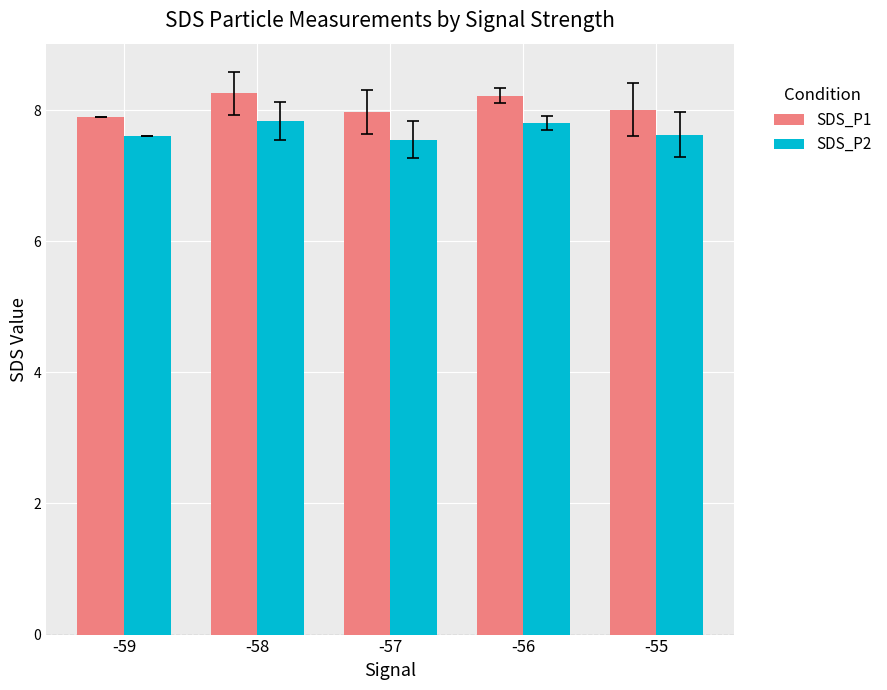

Is it true that SDS_P1 equals 8.0 at -57?

True